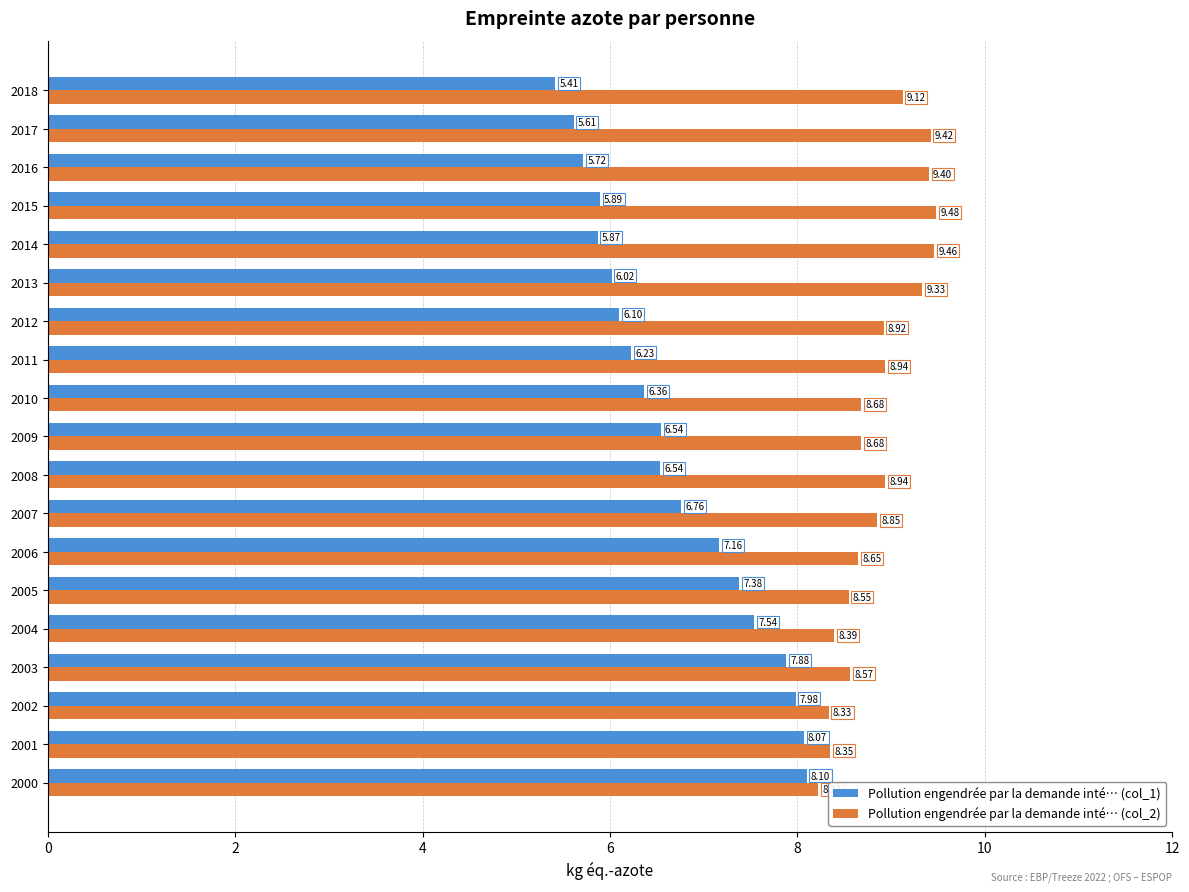

What is the sum of the Pollution engendrée par la demande inté… (col_2) values at 2008 and 2000?

17.2